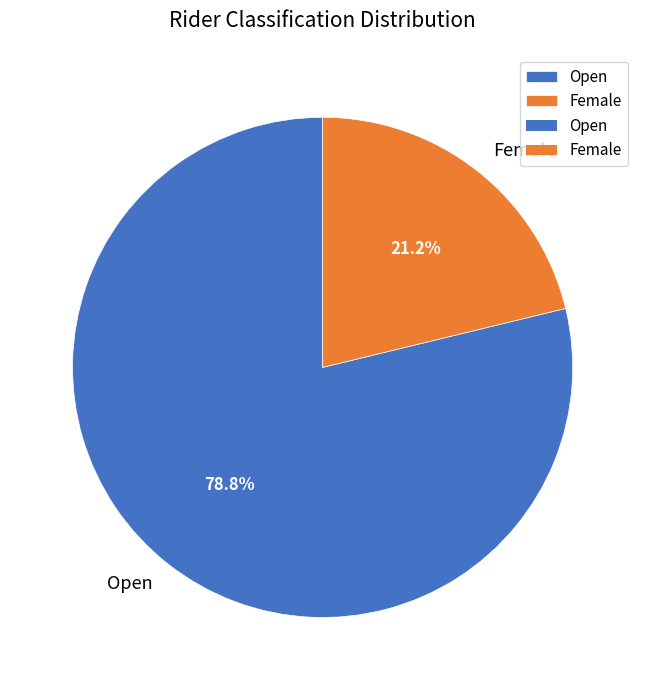

What is the majority slice?

Open